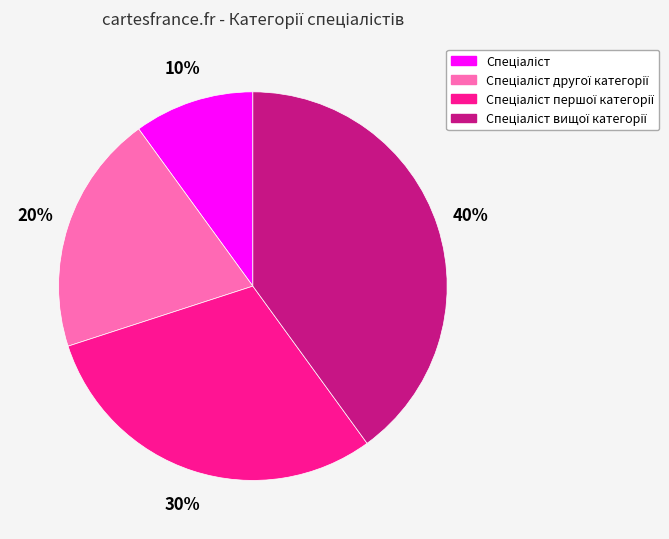

Is there any slice that represents more than half of the pie?

No